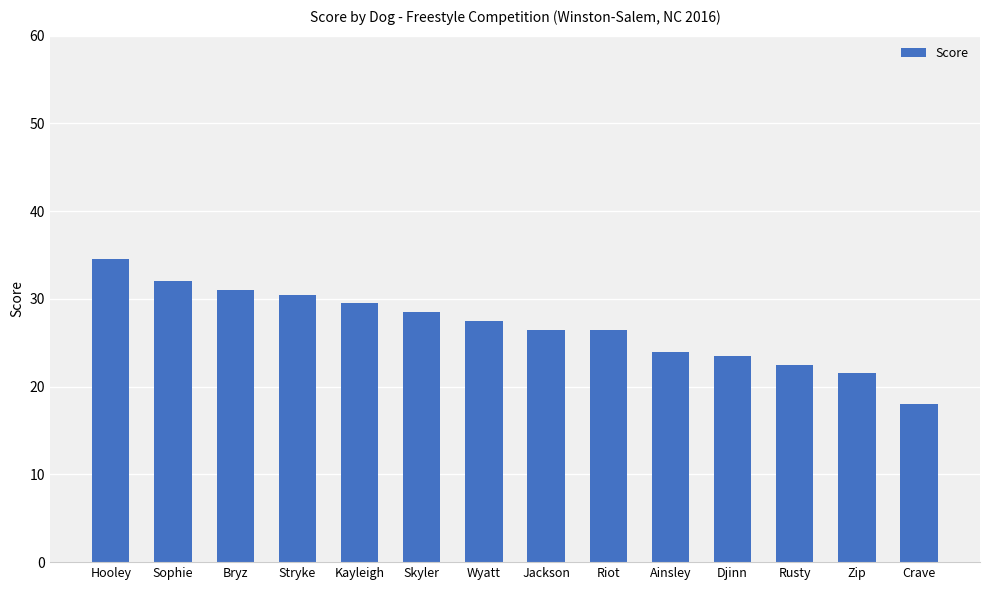

How many data points does each series have?

14